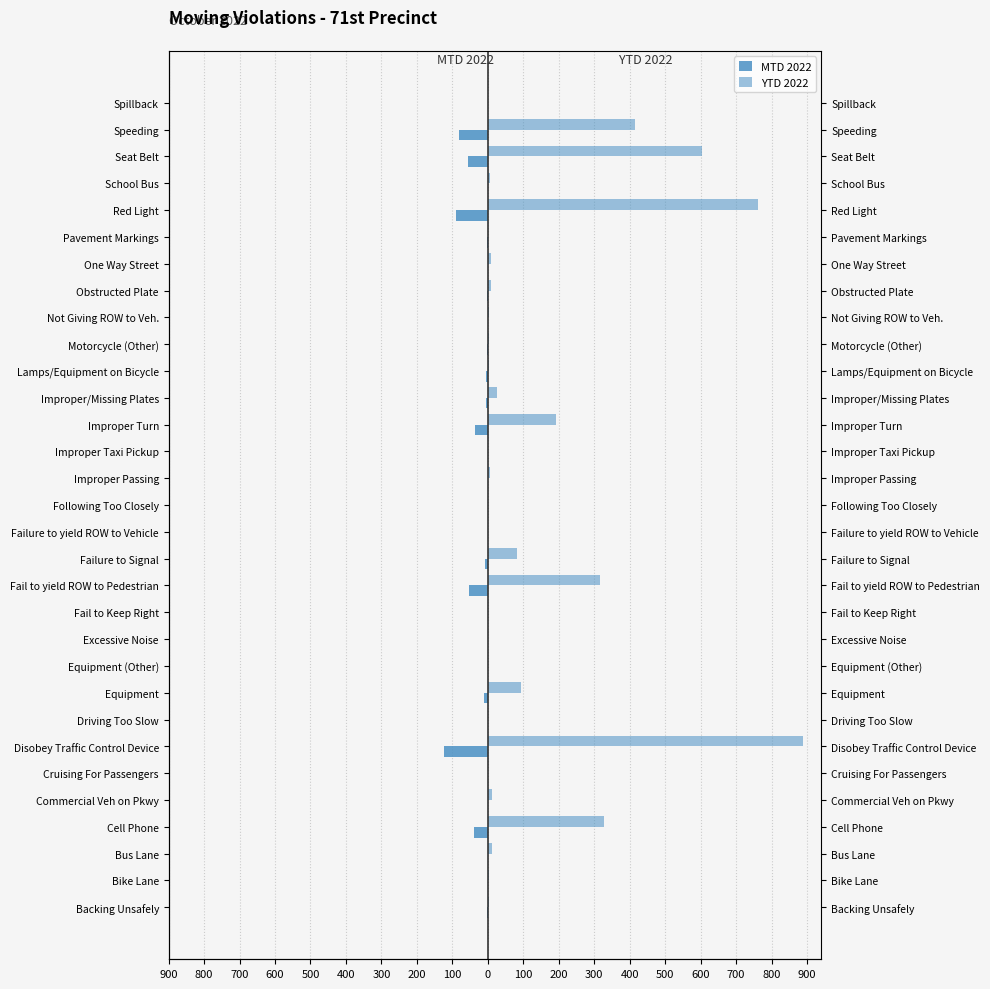

Reading left to right, extract all data points from this chart.

MTD 2022: -1	0	0	-39	0	0	-123	0	-10	0	0	0	-52	-8	0	0	0	0	-35	-5	-4	-2	0	-1	0	-1	-91	0	-56	-82	0
YTD 2022: 4	2	13	328	12	0	890	0	94	0	0	0	317	81	0	0	6	1	193	25	4	4	2	8	10	1	763	7	603	416	1